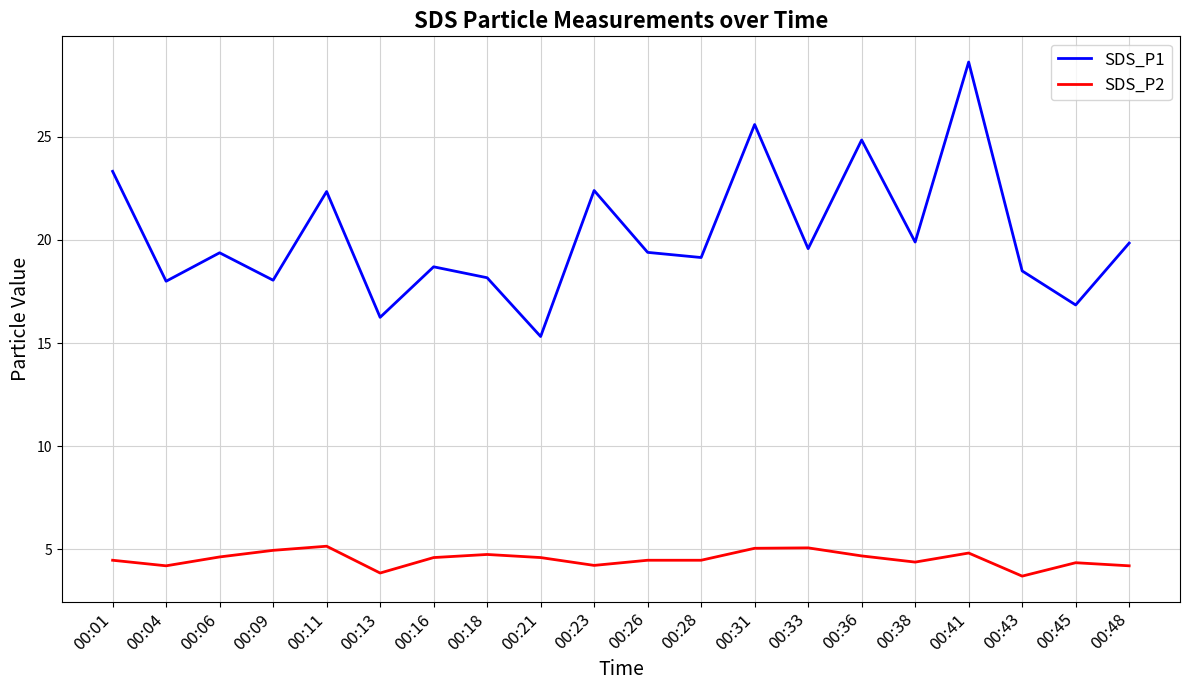

True or false: SDS_P1 has more than 1 points higher than both neighbors.

True